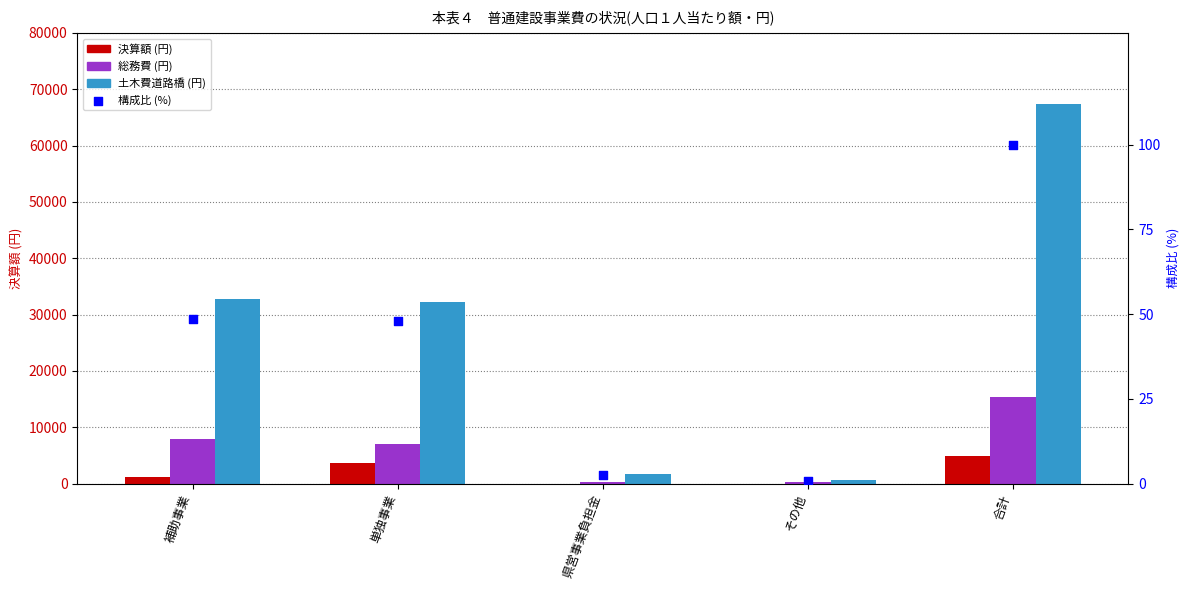

What are all the series names shown in the legend?

総務費, 土木費(道路橋), 決算額, 構成比 (%)